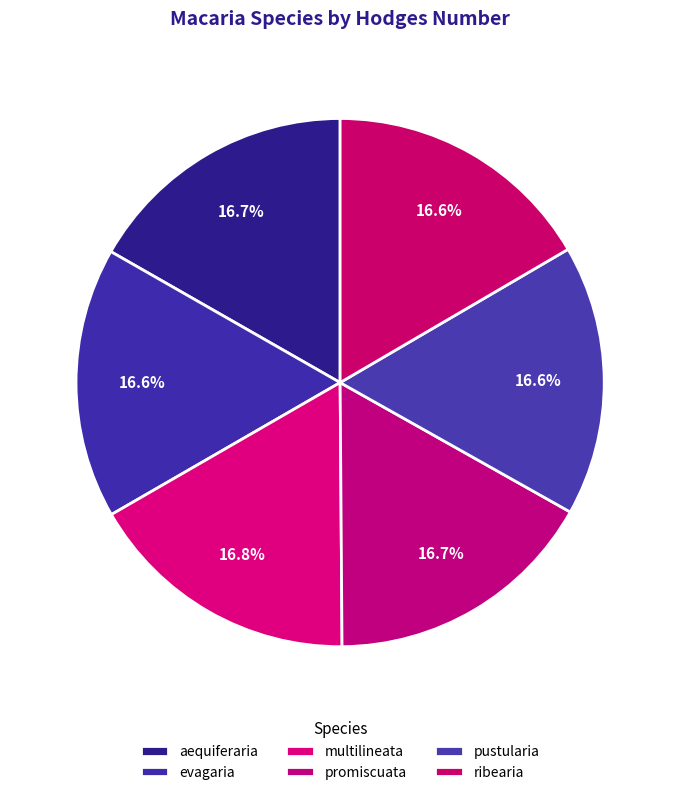

To the nearest percent, what is the combined percentage of pustularia and aequiferaria?

33%